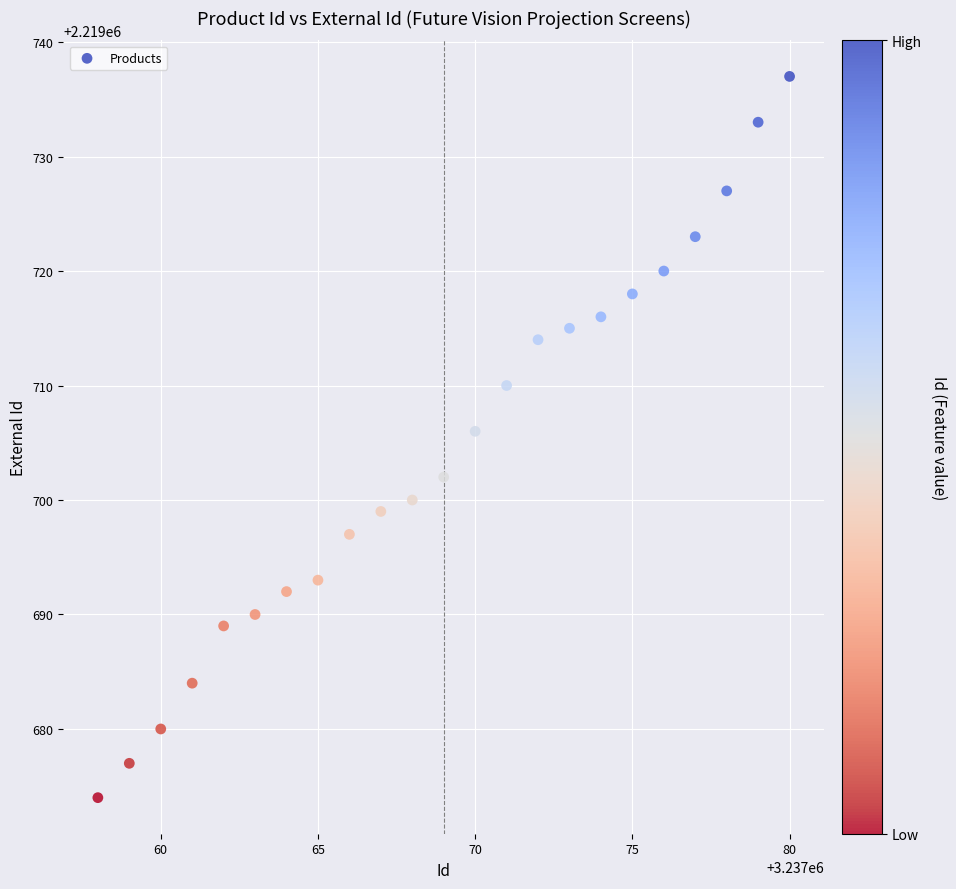

What Y value in the scatter plot is closest to 2219705?

2219706